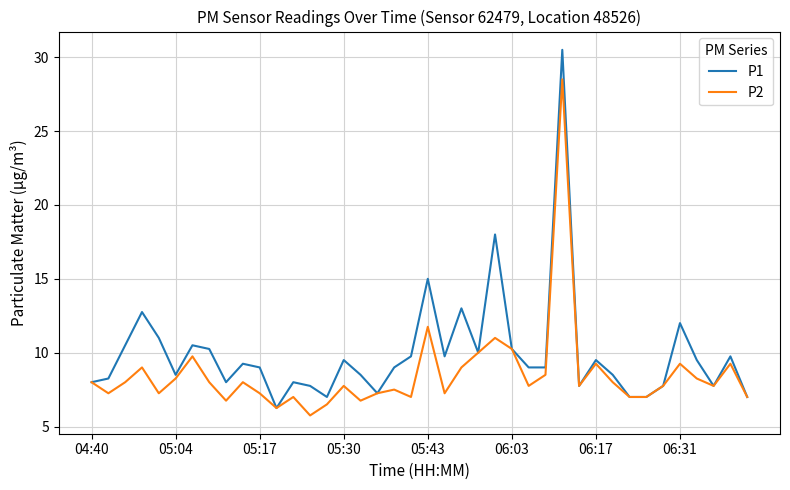

Rank the series by their average value, from lowest to highest.

P2, P1